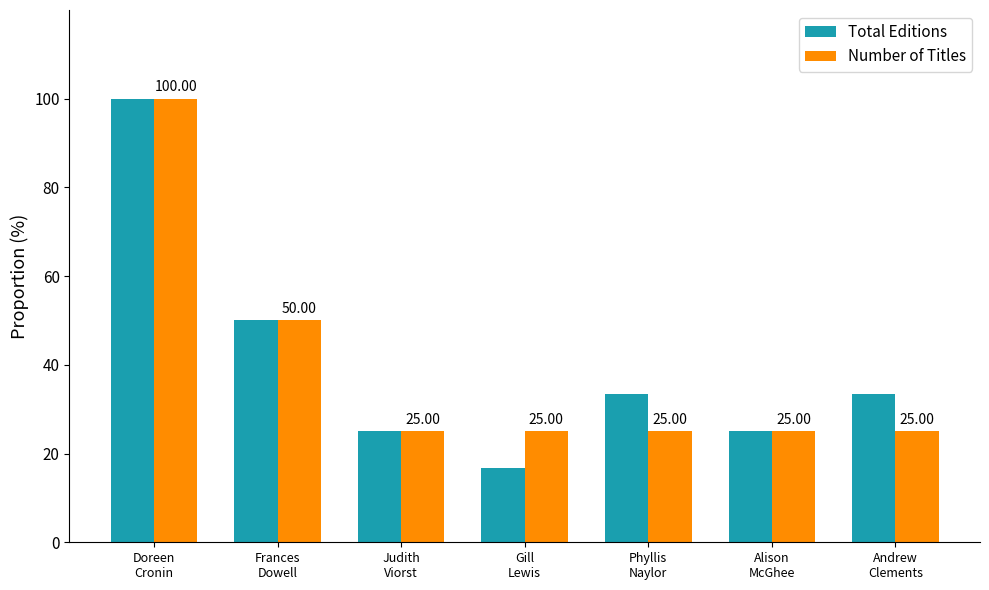

Where does the Total Editions series first go above 33?

Doreen
Cronin